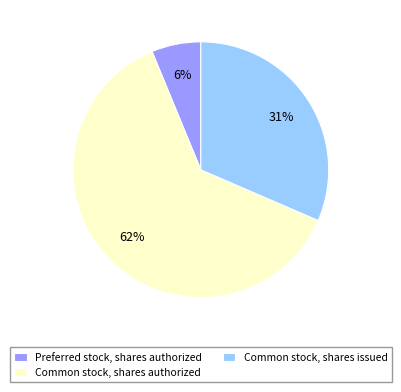

Is there a majority slice in this chart?

Yes